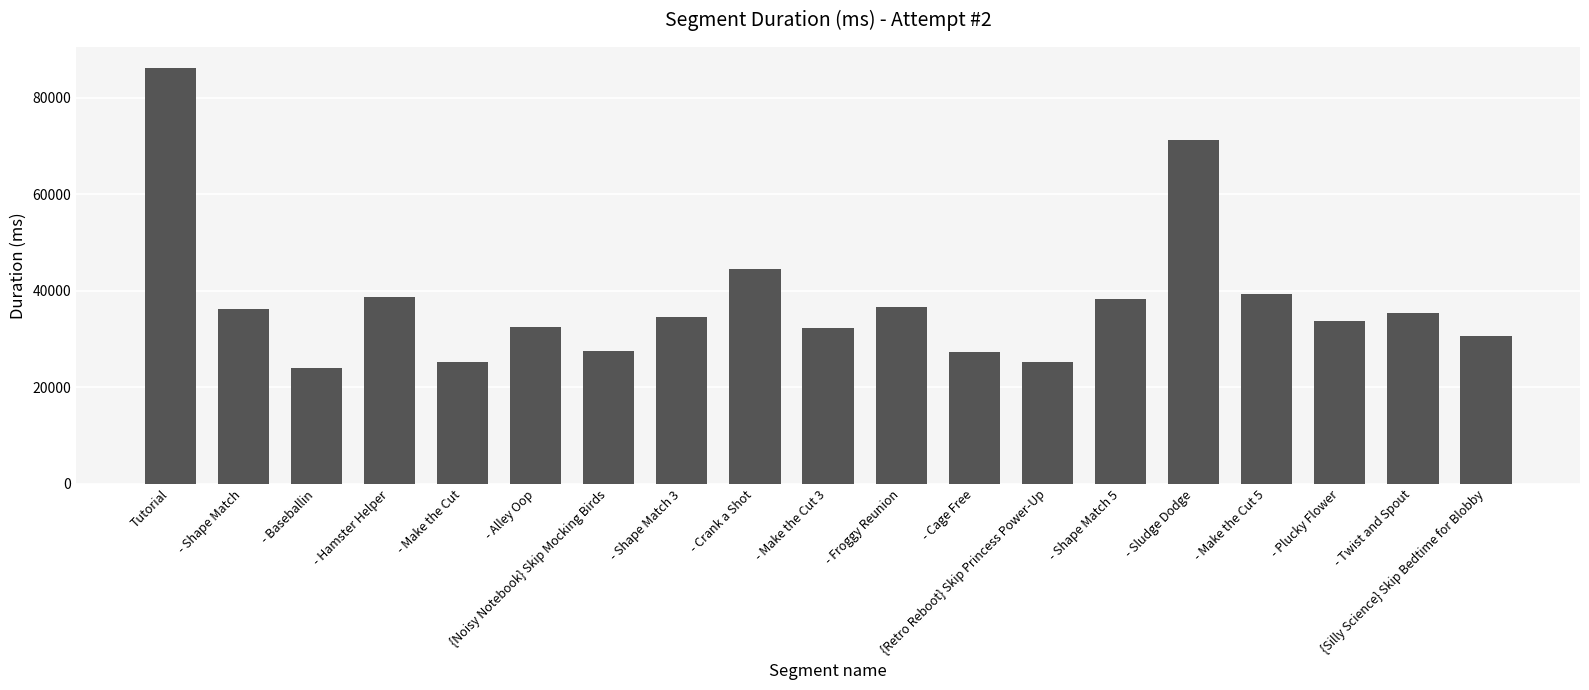

What is the sum of all values?

719681